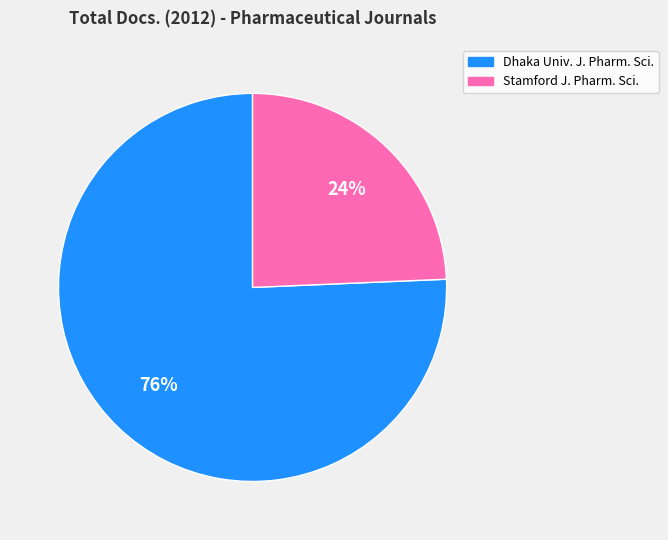

To the nearest percent, what is the average slice percentage?

50%